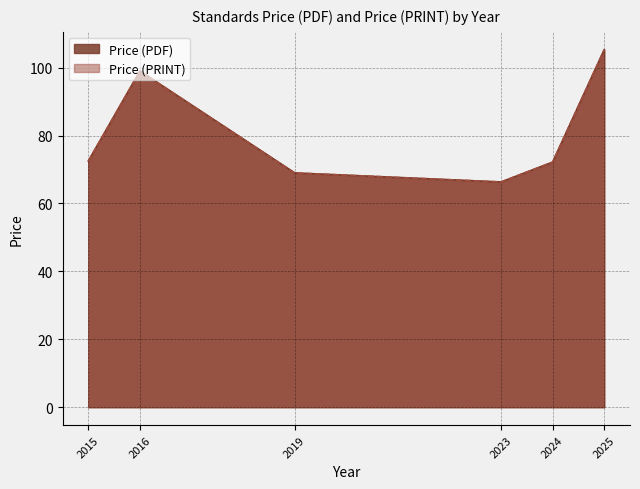

At which category does the chart reach its minimum across all series?

2023